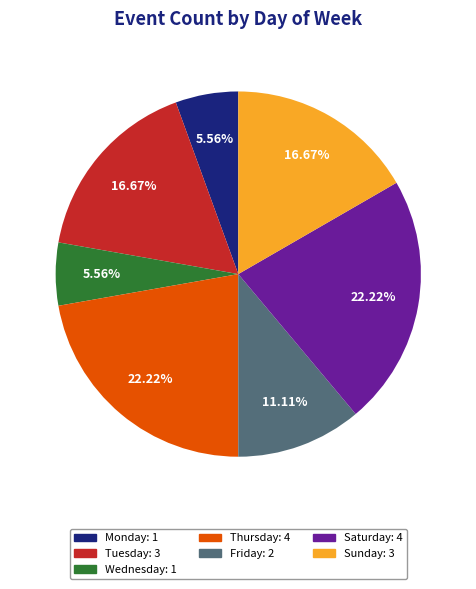

Is it true that Sunday is 24% of the pie?

False